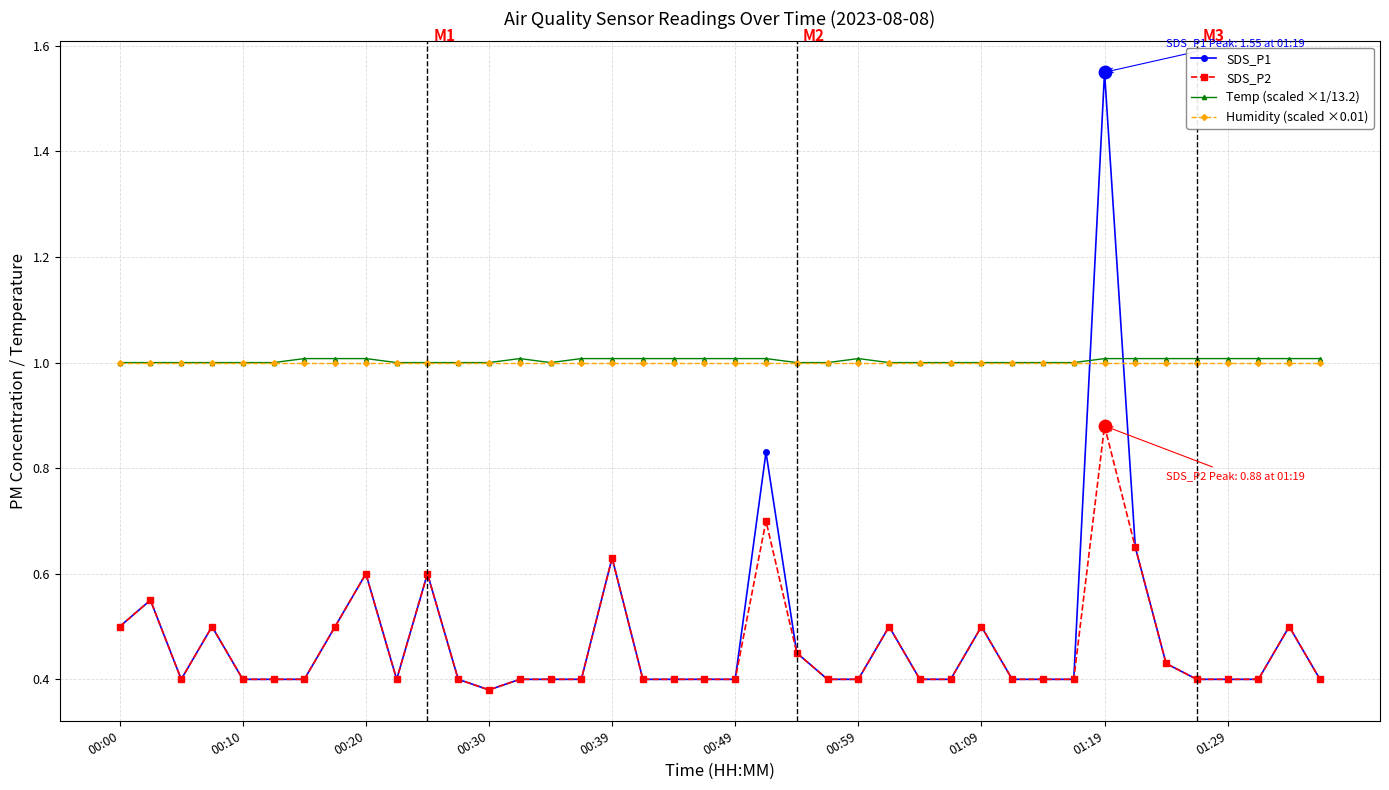

At how many categories does at least one series exceed 0?

40